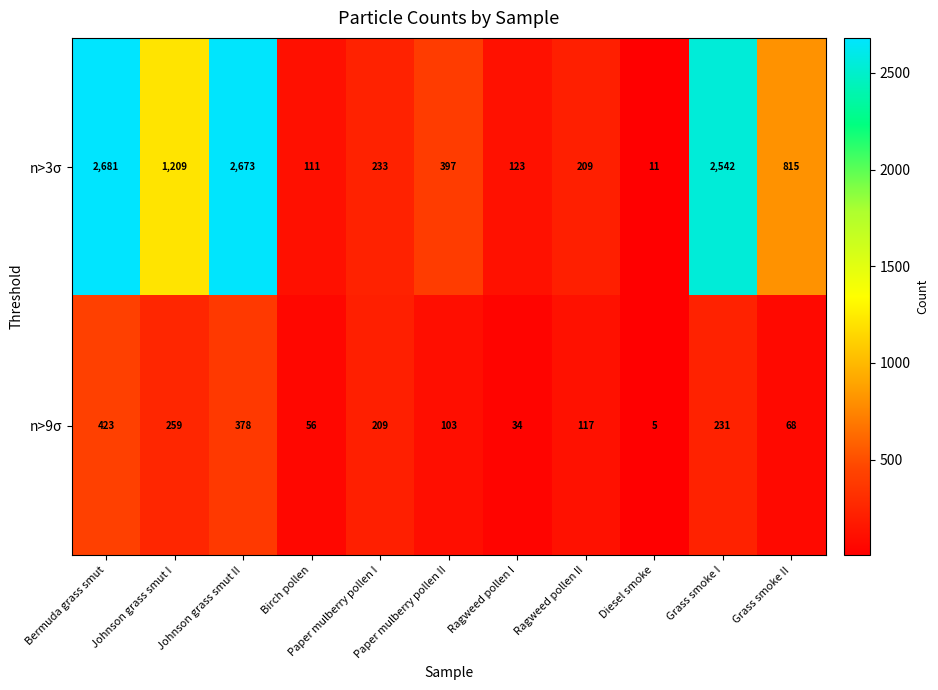

At which category does the chart reach its minimum across all series?

Diesel smoke